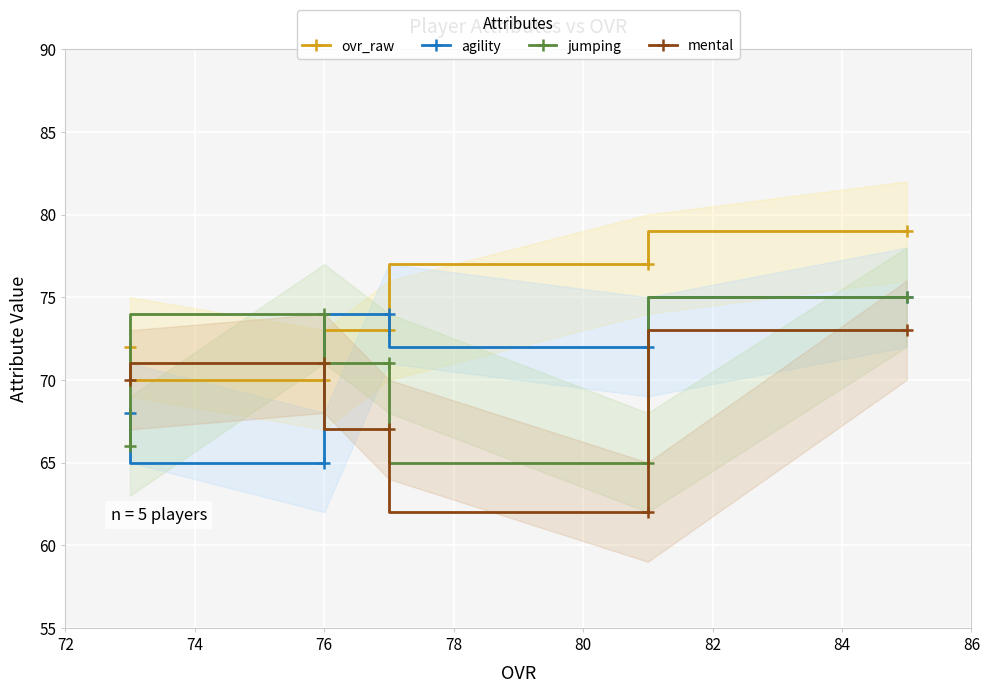

What is the value of the mental point at the 3rd from the left?

67